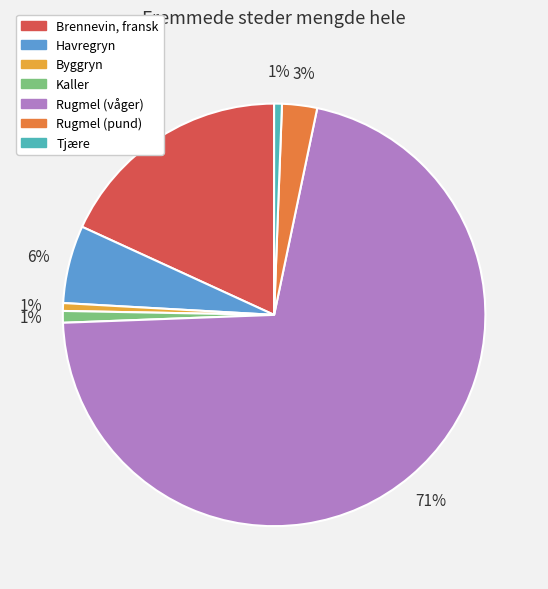

To the nearest percent, what is the average slice percentage?

14%